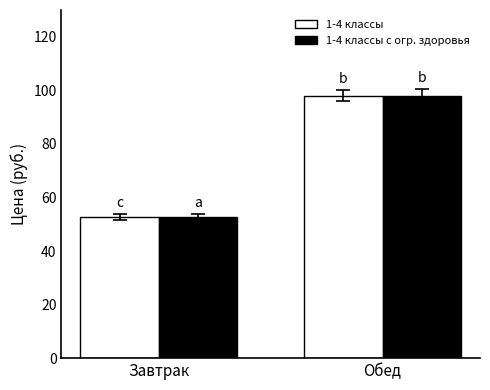

What is the spread (max minus min) of values at Завтрак?

0.1